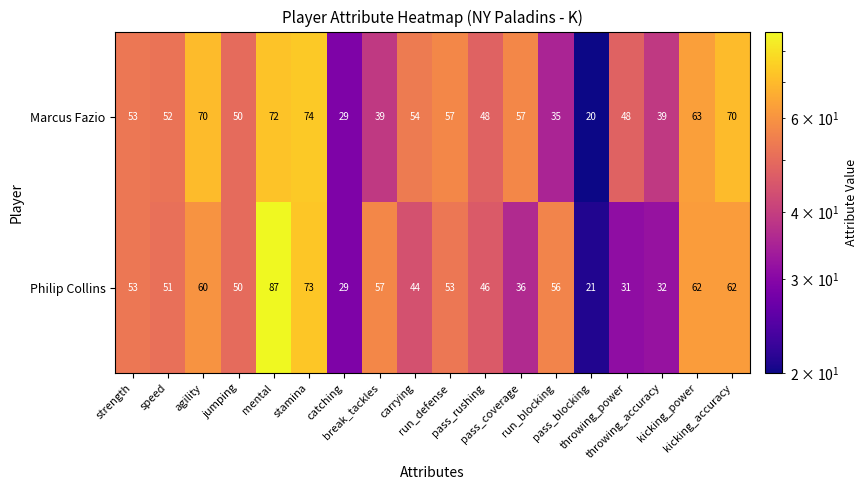

What is the difference between the maximum and minimum values in the Philip Collins series?

66